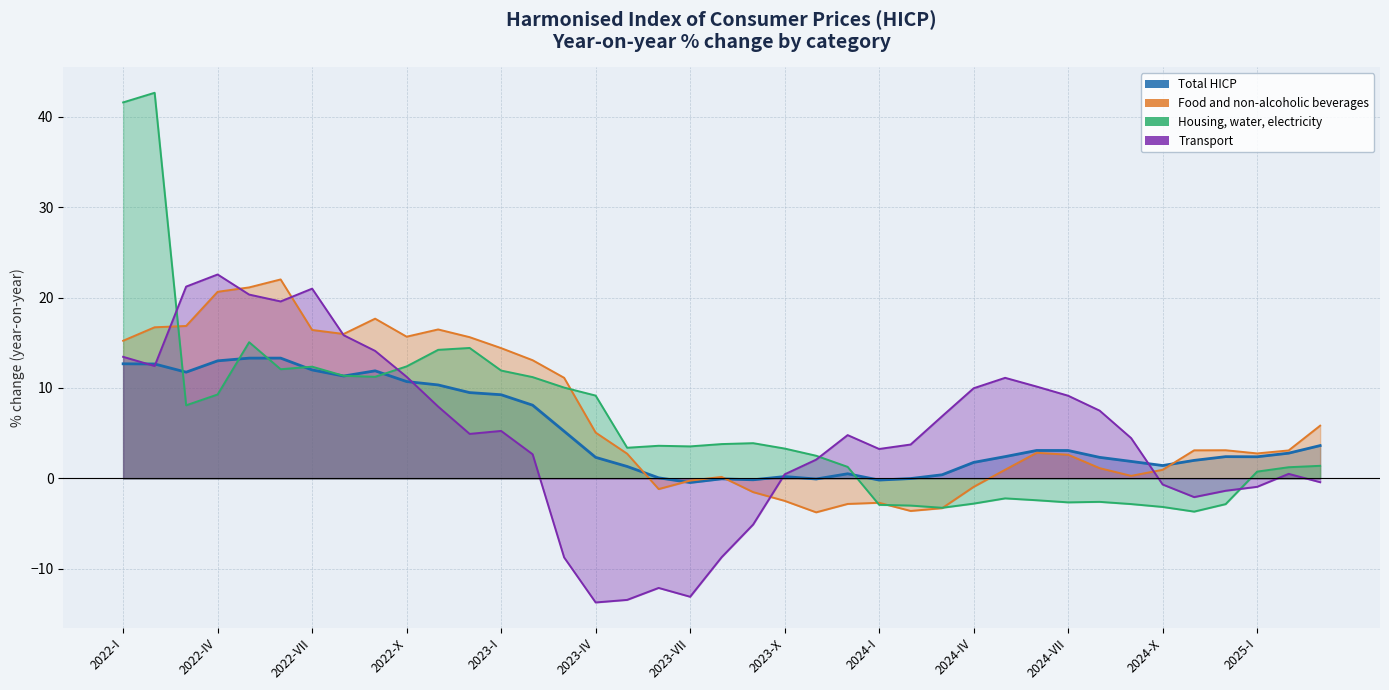

In Total HICP, how many points are higher than both neighbors (excluding endpoints)?

7